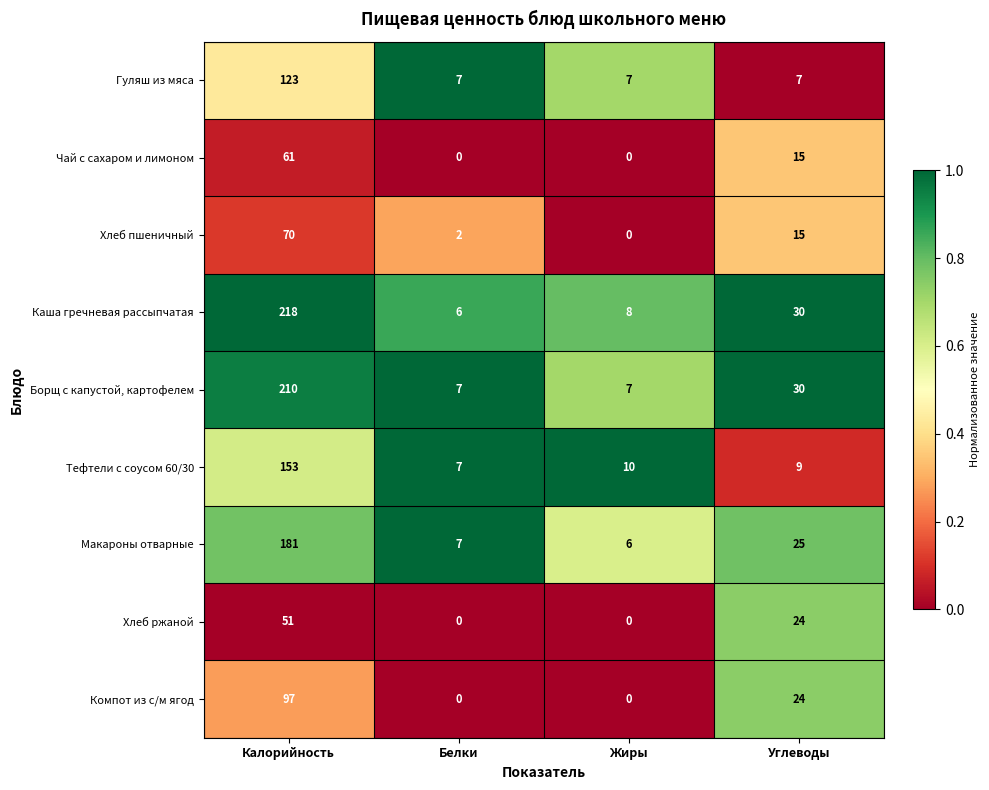

The Гуляш из мяса series shows 123 at Калорийность. True or false?

True